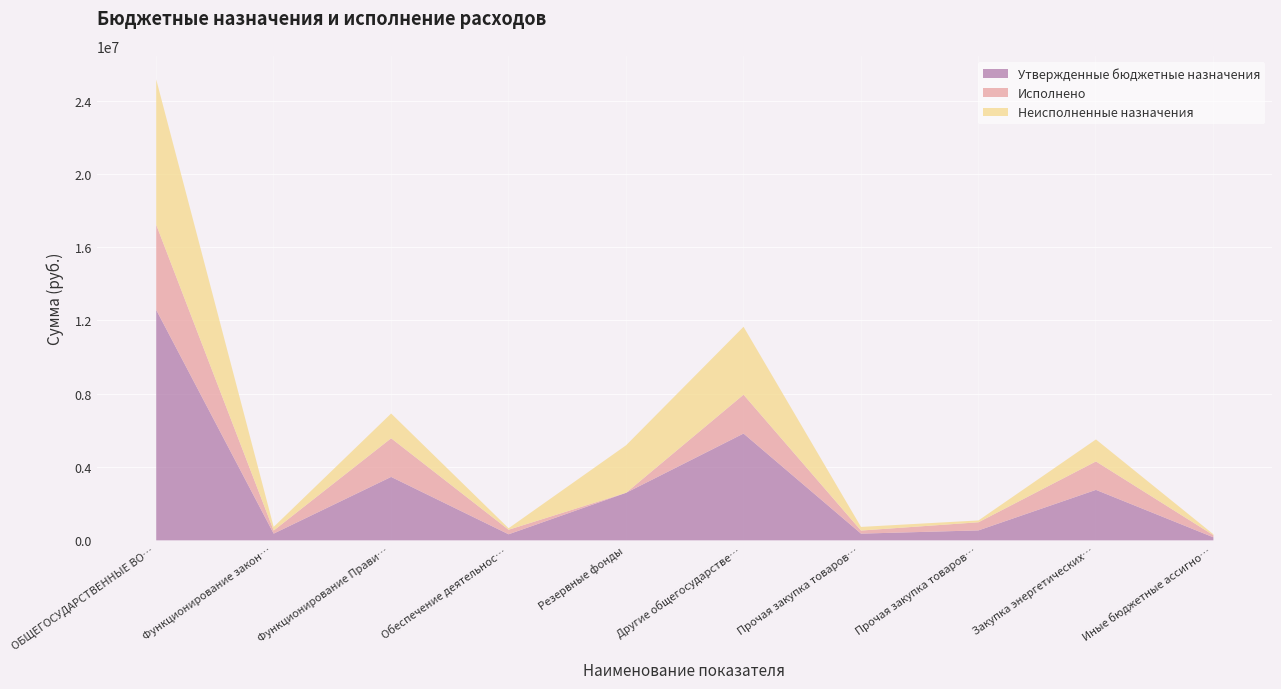

What is the label of the 6th point from the left?

Другие общегосударственные вопросы